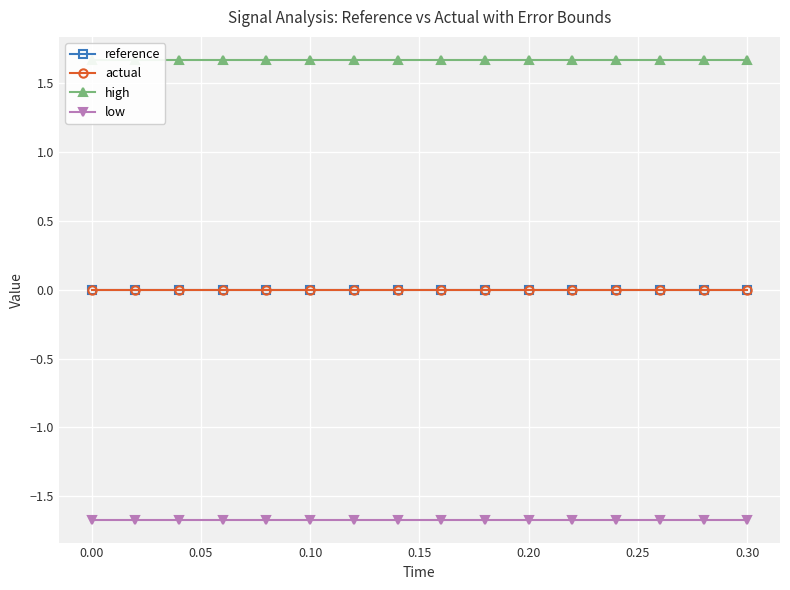

True or false: reference and high intersect in this chart.

False